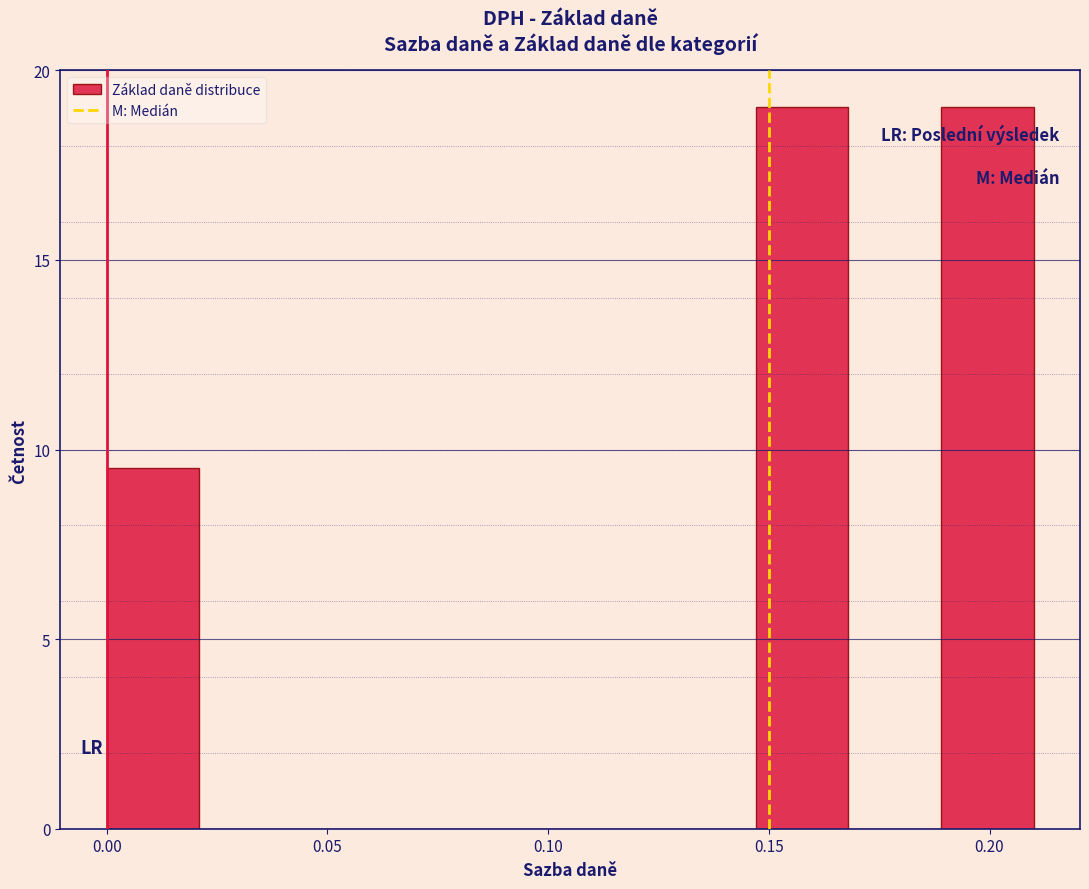

Reading left to right, list every bar in this chart as the range it spans on the x-axis followed by its height. Neither the bar edges nor the heights are printed on the chart, so give them approximately, as read against the axes.

0.000 to 0.021: 9.5
0.021 to 0.042: 0
0.042 to 0.063: 0
0.063 to 0.084: 0
0.084 to 0.105: 0
0.105 to 0.126: 0
0.126 to 0.147: 0
0.147 to 0.168: 19.0
0.168 to 0.189: 0
0.189 to 0.210: 19.0